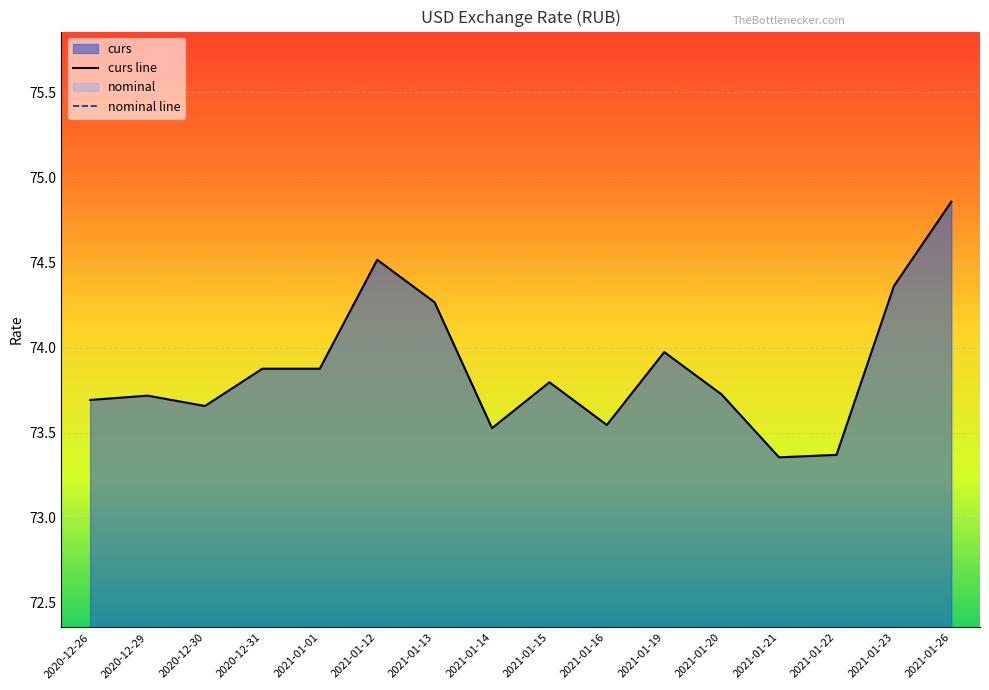

How many distinct data groups are displayed?

2